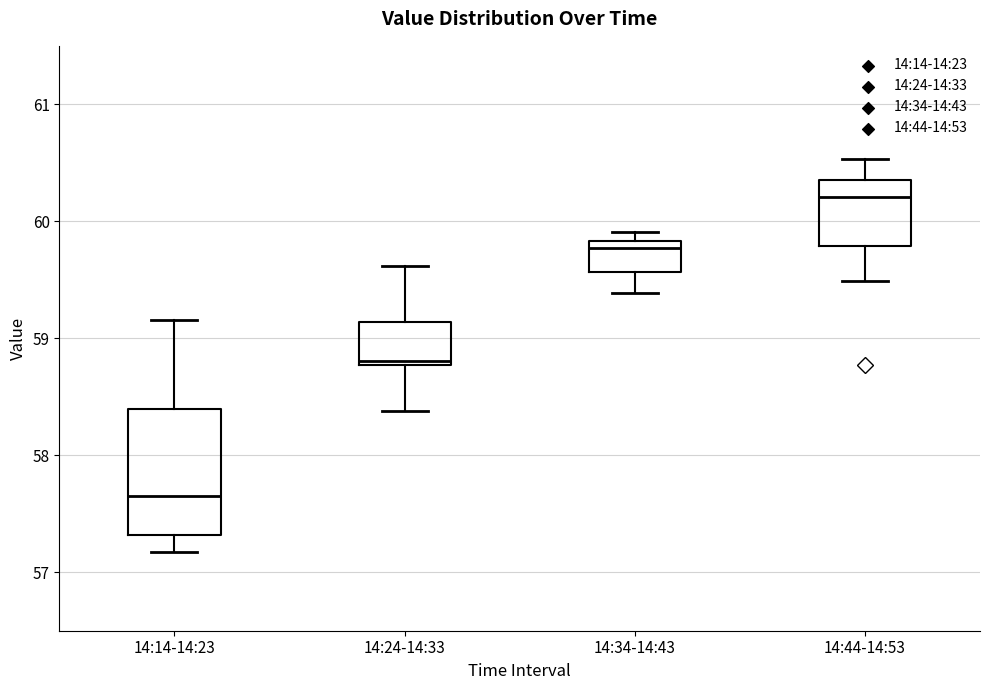

Comparing the boxes themselves (not the whiskers), which one is the tallest?

14:14-14:23